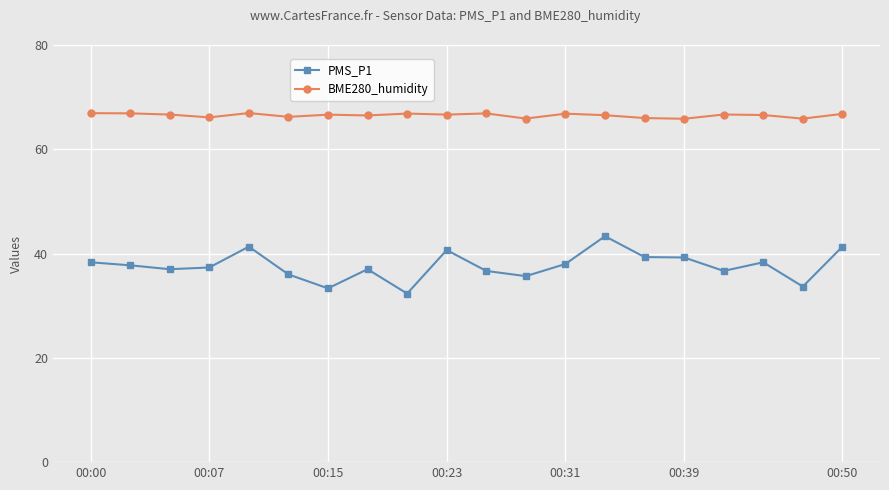

True or false: PMS_P1 and BME280_humidity intersect in this chart.

False